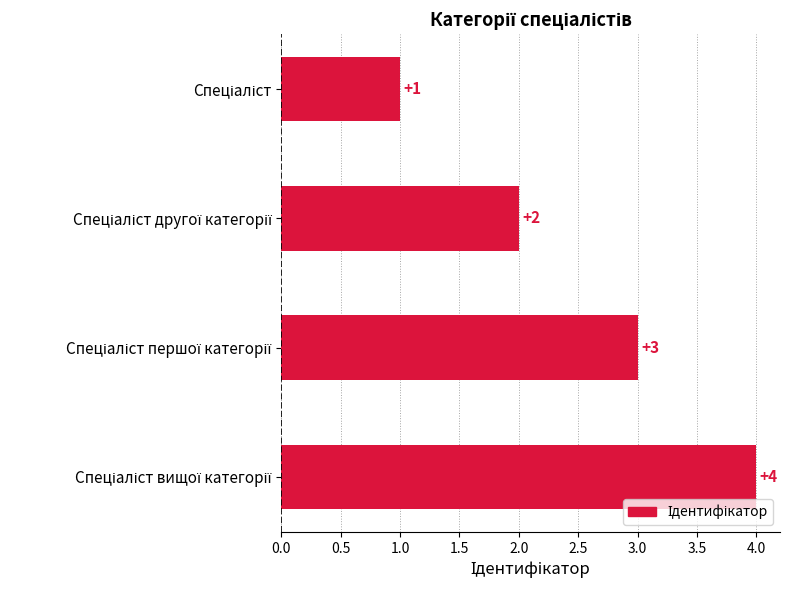

What is the value of the 4th bar from the top?

4